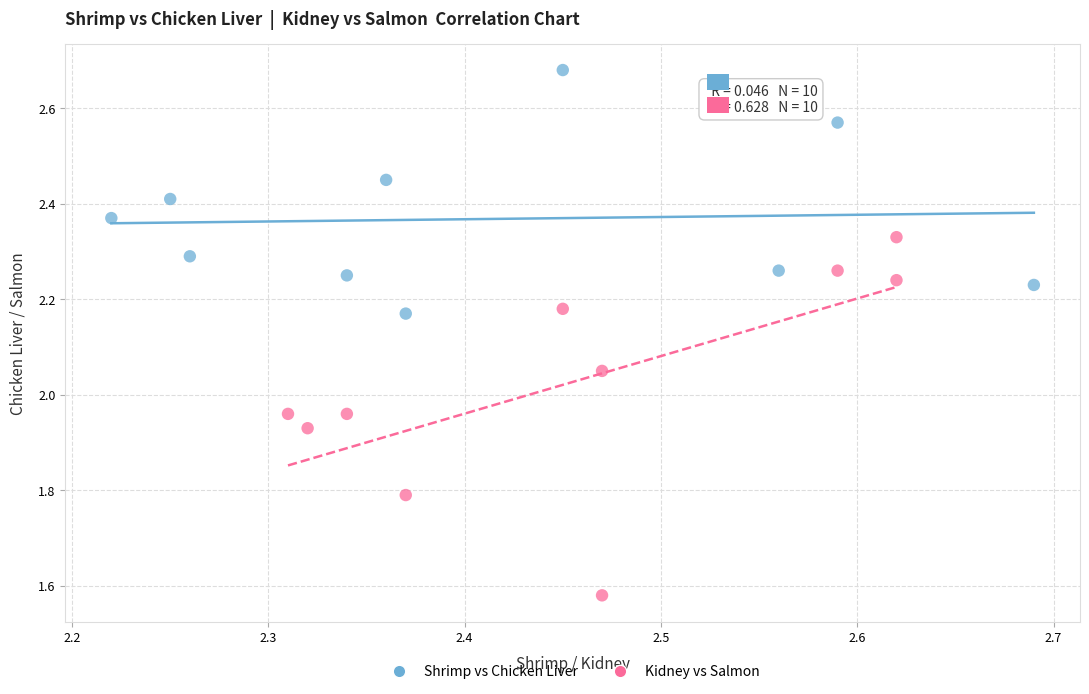

Which series has the largest Y range (max minus min)?

Kidney vs Salmon